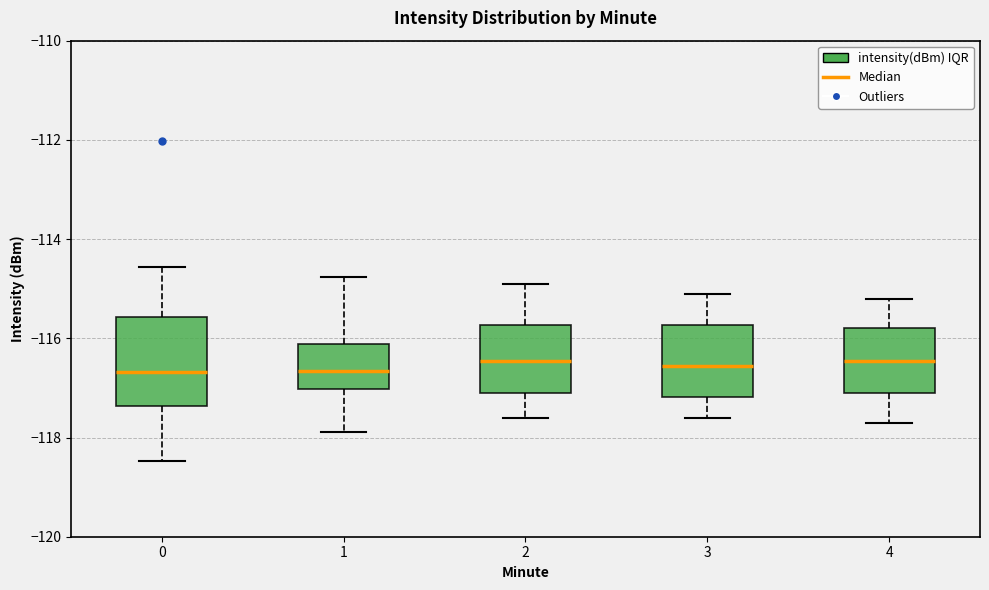

Reading left to right, read every box against the y-axis: the position of its median line, the range the box covers, and the ends of its whiskers. The values are not printed on the chart, so give them approximately, as read against the axis.

0: median -116.6, box -117.4 to -115.6, whiskers -118.4 to -114.6
1: median -116.6, box -117.0 to -116.2, whiskers -117.8 to -114.8
2: median -116.4, box -117.0 to -115.8, whiskers -117.6 to -114.8
3: median -116.6, box -117.2 to -115.8, whiskers -117.6 to -115.0
4: median -116.4, box -117.0 to -115.8, whiskers -117.6 to -115.2